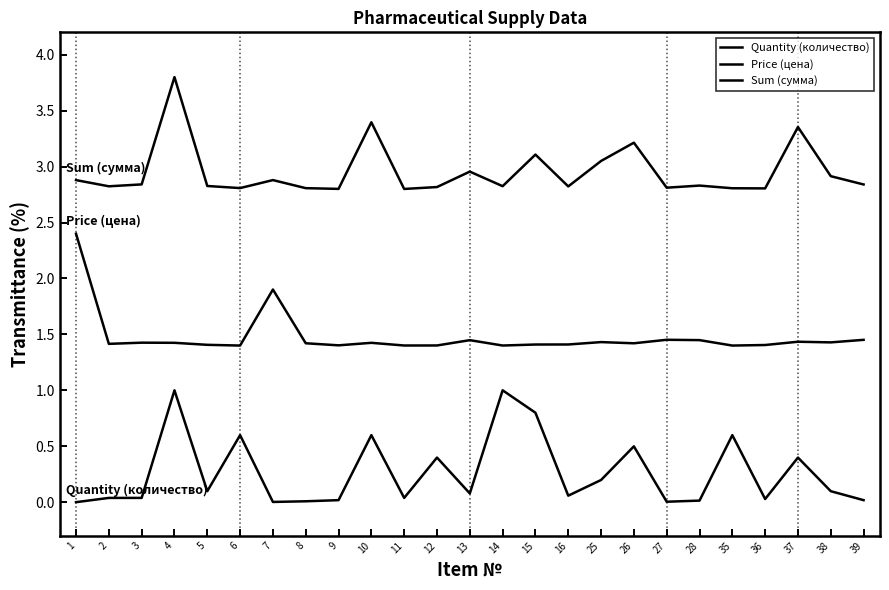

What is the difference between the highest and lowest values at 12?

2.4